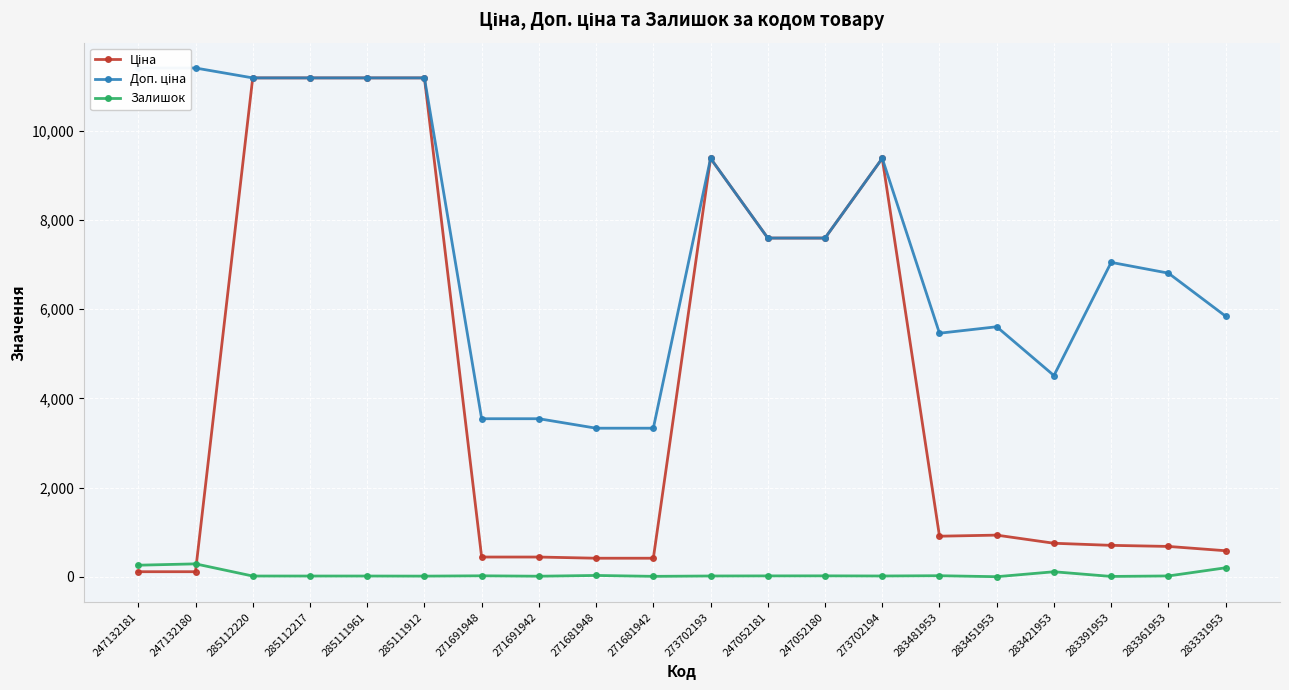

Rank the series by their maximum value, from highest to lowest.

Доп. ціна, Ціна, Залишок